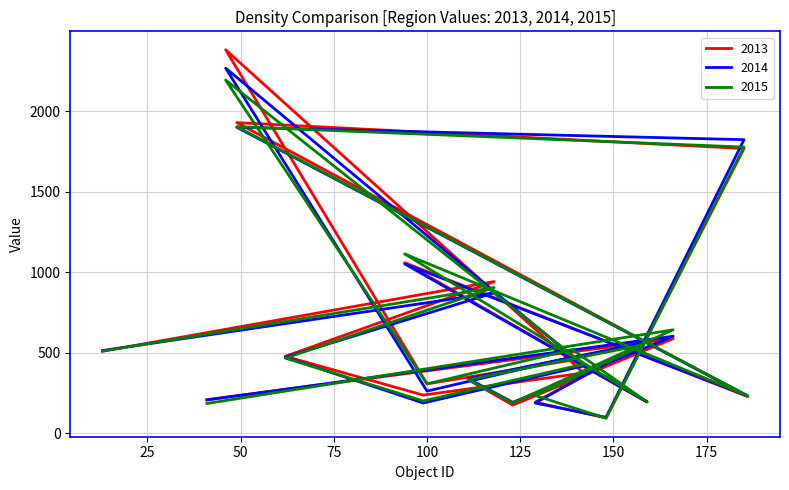

What position from the left is 100?

7